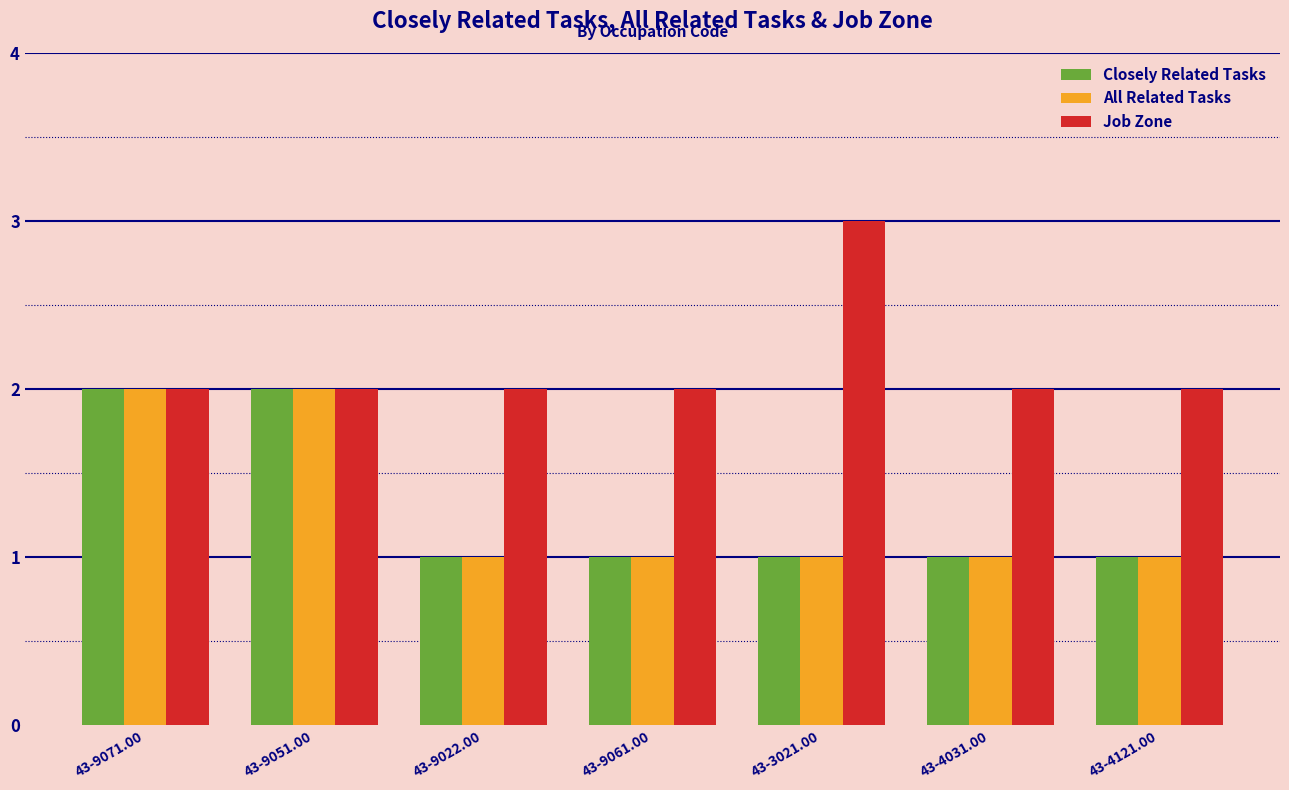

What is the difference between the maximum and minimum values in the All Related Tasks series?

1